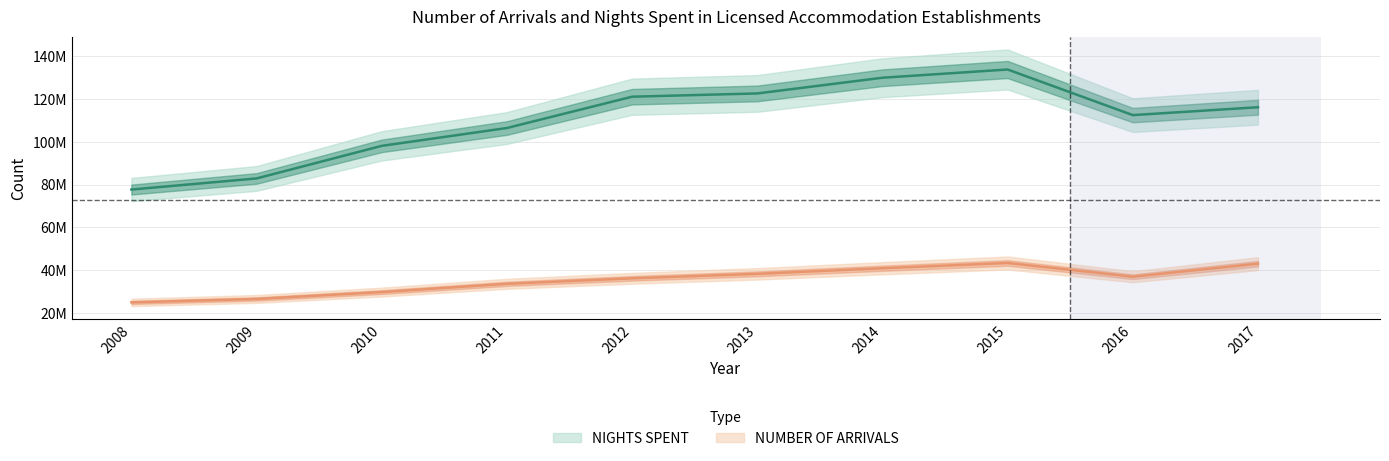

What value does the NIGHTS SPENT series have at 2016, to the nearest 100?

112545500